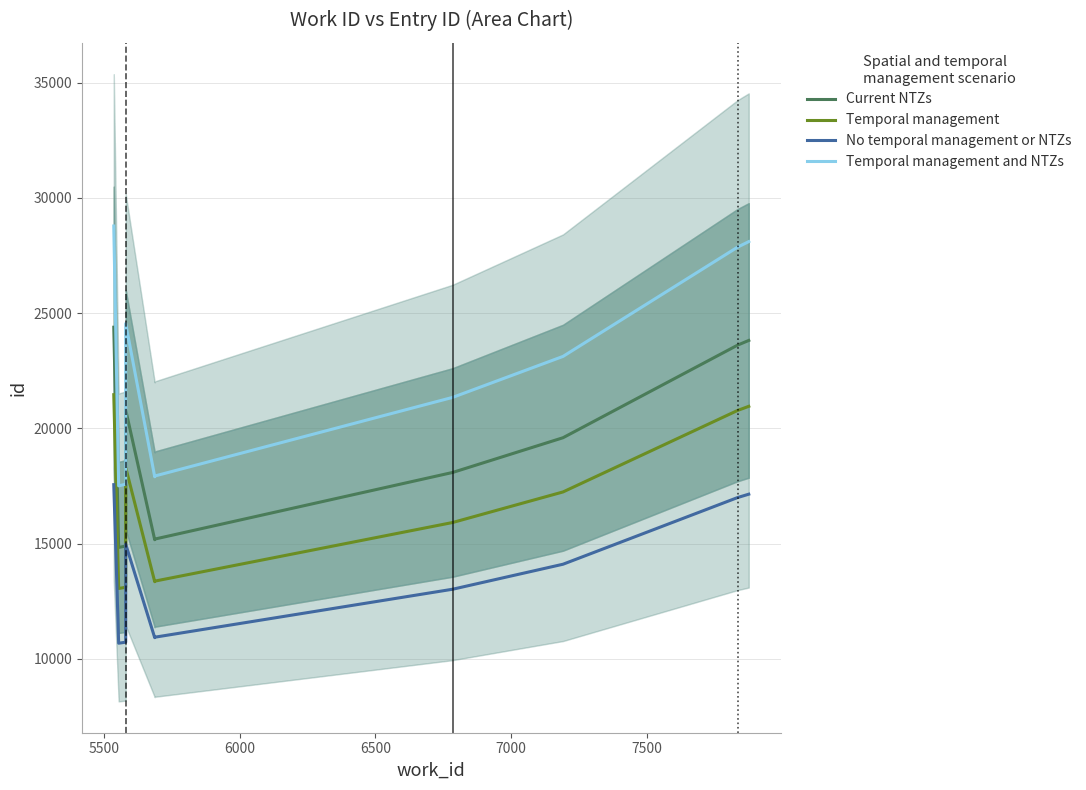

Reading left to right, transcribe all the data shown in this chart.

Current NTZs: 24389.0	14838.0	14898.0	20804.0	15172.0	15199.0	18090.0	19596.0	23613.0	23815.0
Temporal management: 21462.3	13057.4	13110.2	18307.5	13351.4	13375.1	15919.2	17244.5	20779.4	20957.2
No temporal management or NTZs: 17560.1	10683.4	10726.6	14978.9	10923.8	10943.3	13024.8	14109.1	17001.4	17146.8
Temporal management and NTZs: 28779.0	17508.8	17579.6	24548.7	17903.0	17934.8	21346.2	23123.3	27863.3	28101.7